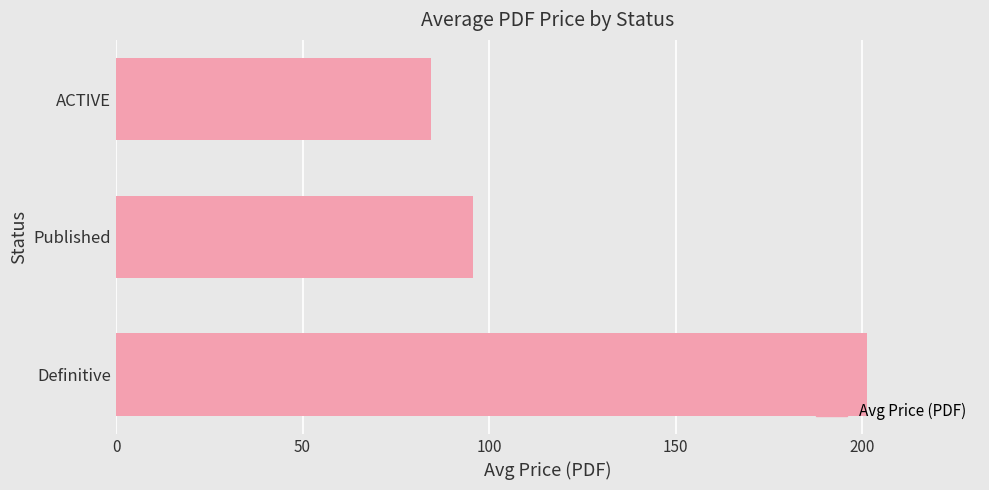

Rank the categories by value from lowest to highest.

ACTIVE, Published, Definitive